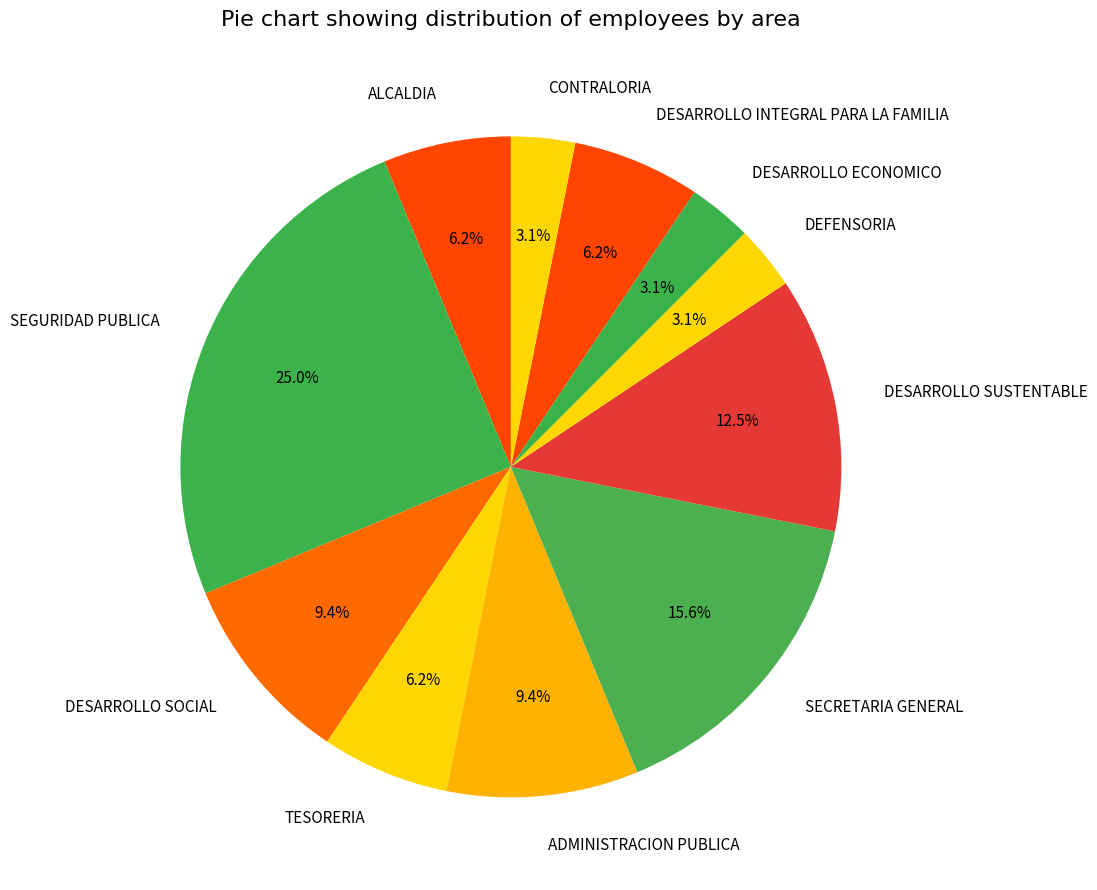

Combined, what portion of the pie is DESARROLLO SOCIAL and ALCALDIA?

15.6%